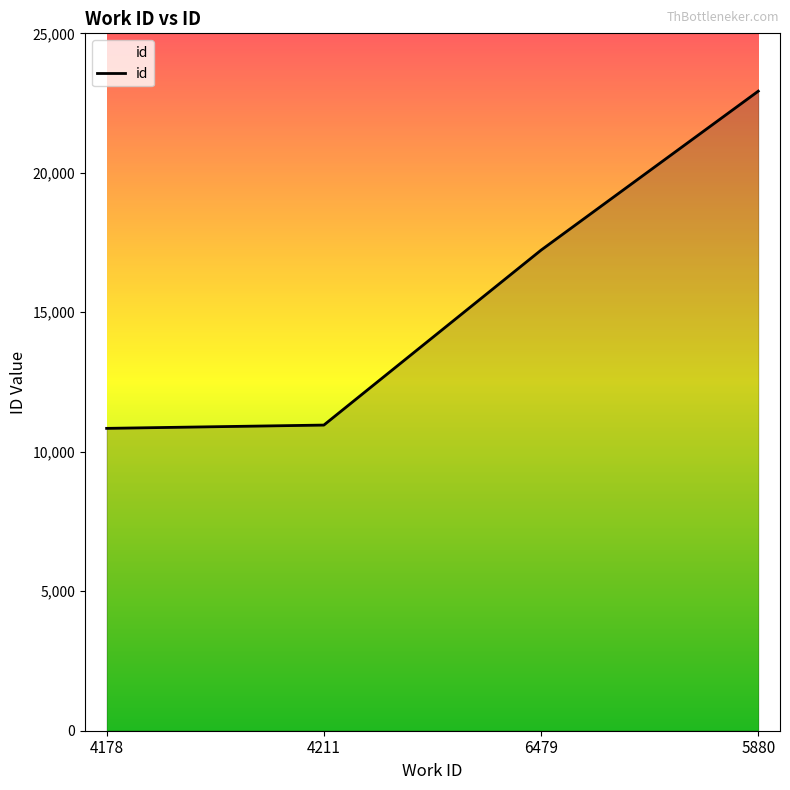

What is the minimum value shown in the chart?

10839